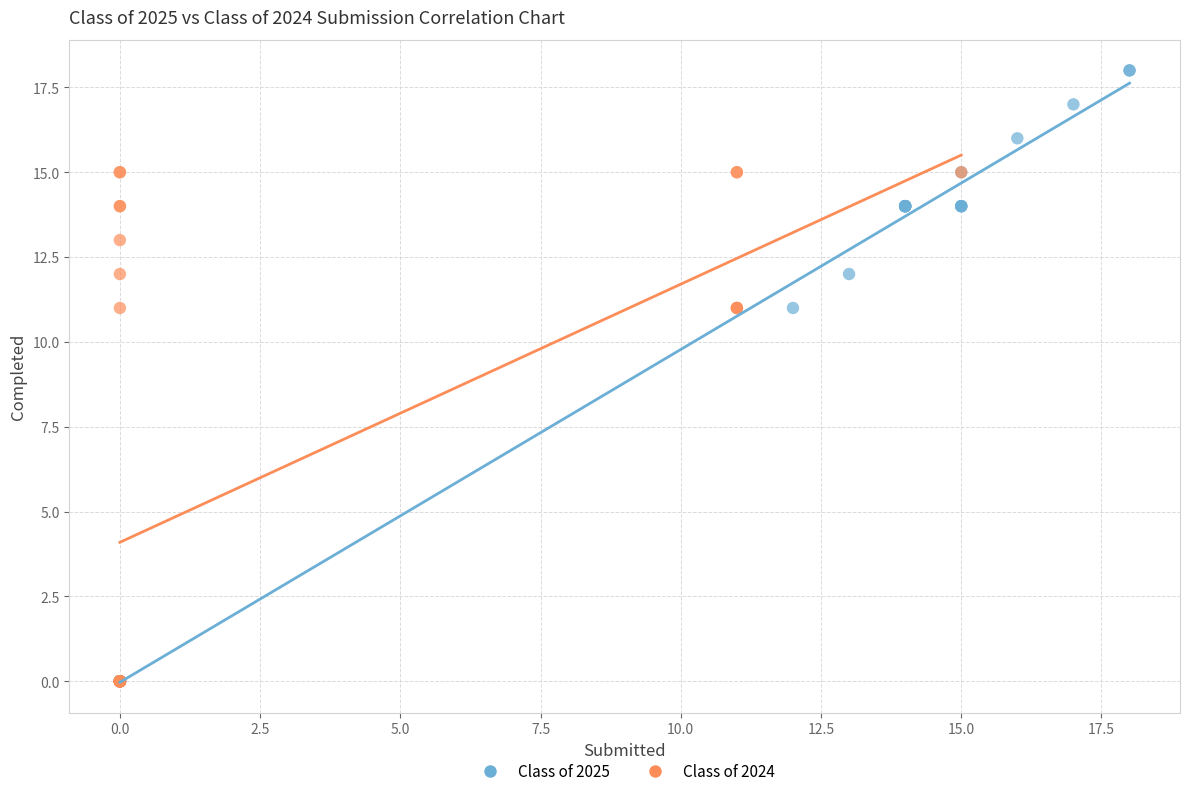

Which series reaches the maximum Y coordinate?

Class of 2025